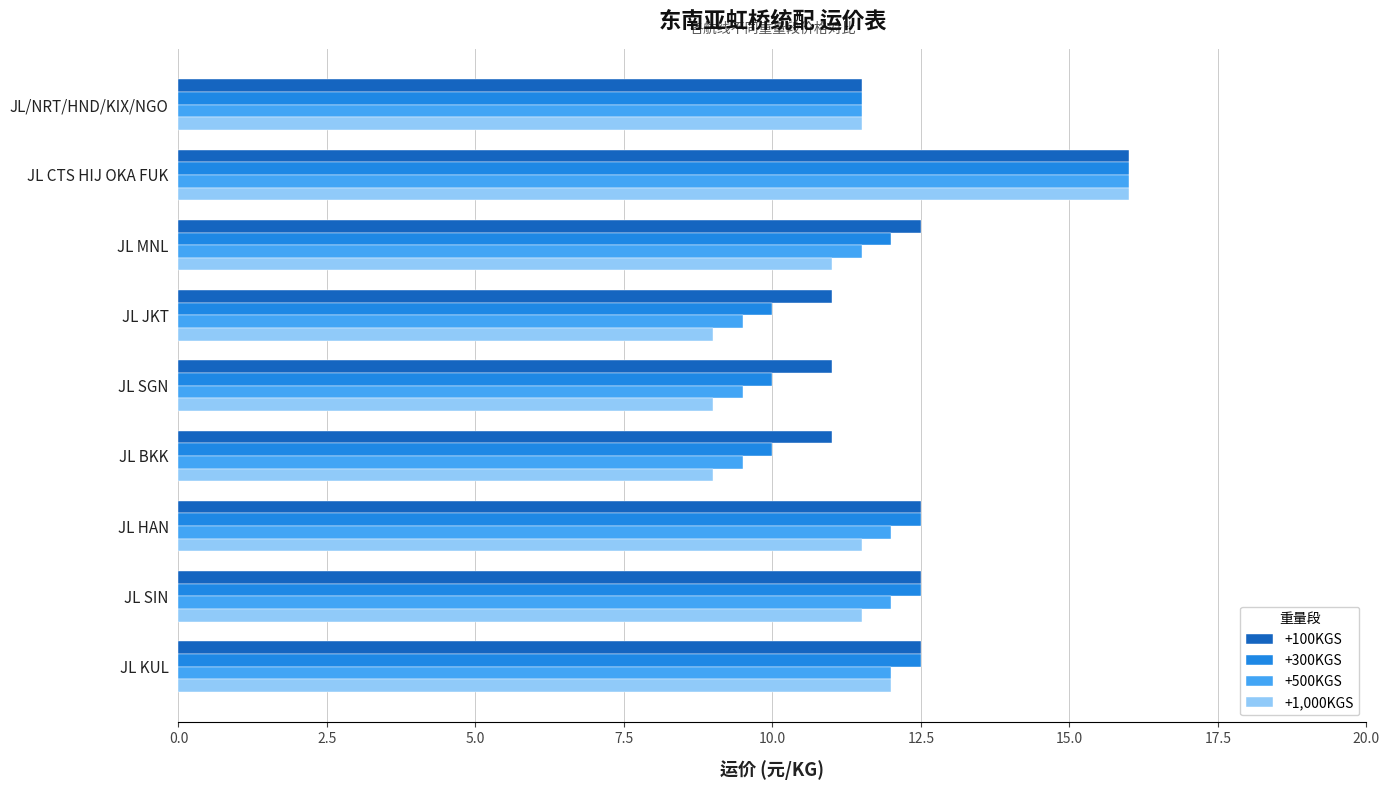

Is the value of +500KGS at JL HAN greater than the value of +1,000KGS at JL HAN?

Yes